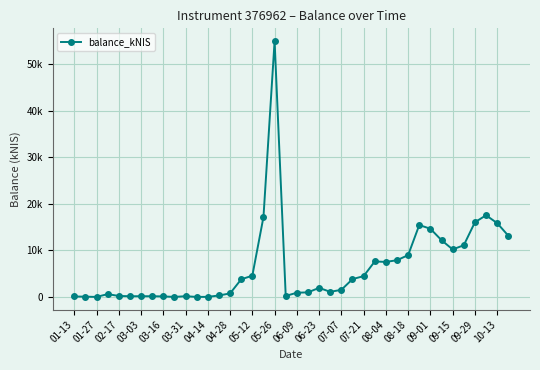

Is this an area chart (filled region under the line)?

No